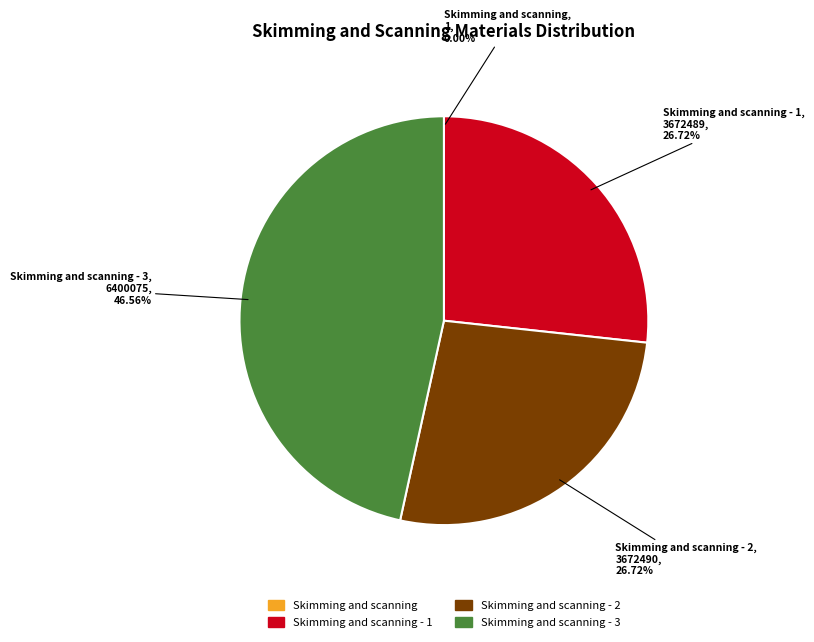

Is there a majority slice in this chart?

No